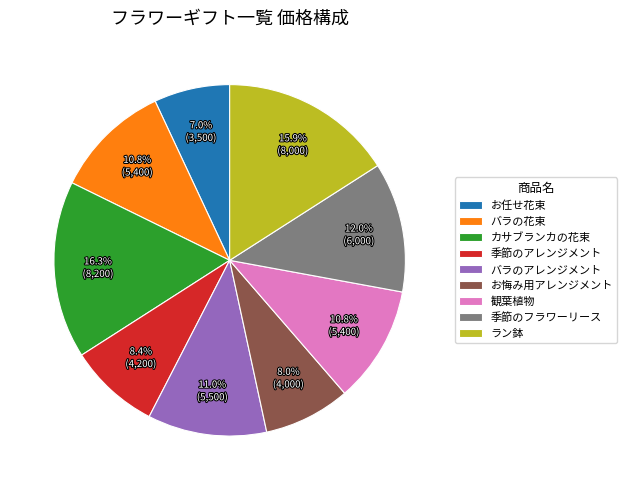

Which slice is the smallest?

お任せ花束